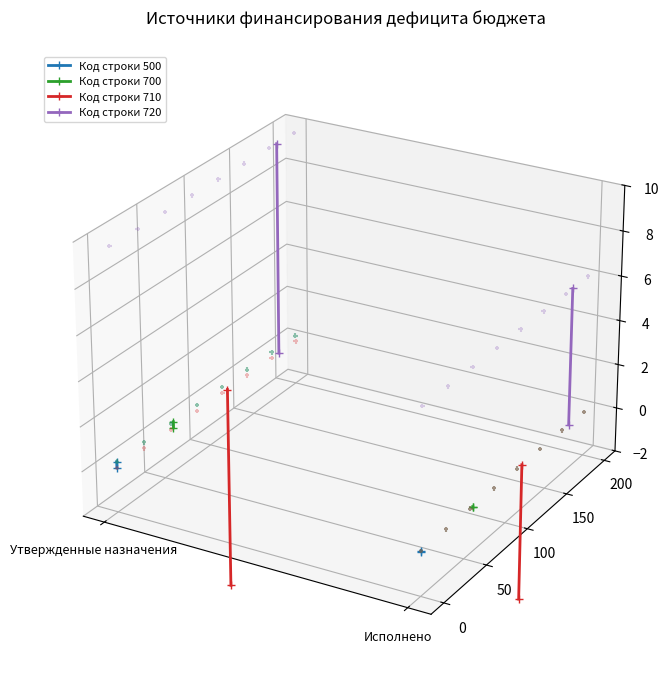

Is the value of Код строки 500 at Утвержденные назначения greater than the value of Код строки 700 at Исполнено?

No